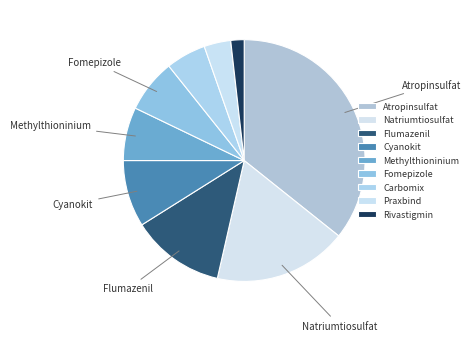

Combined, do Praxbind and Carbomix account for over 50%?

No